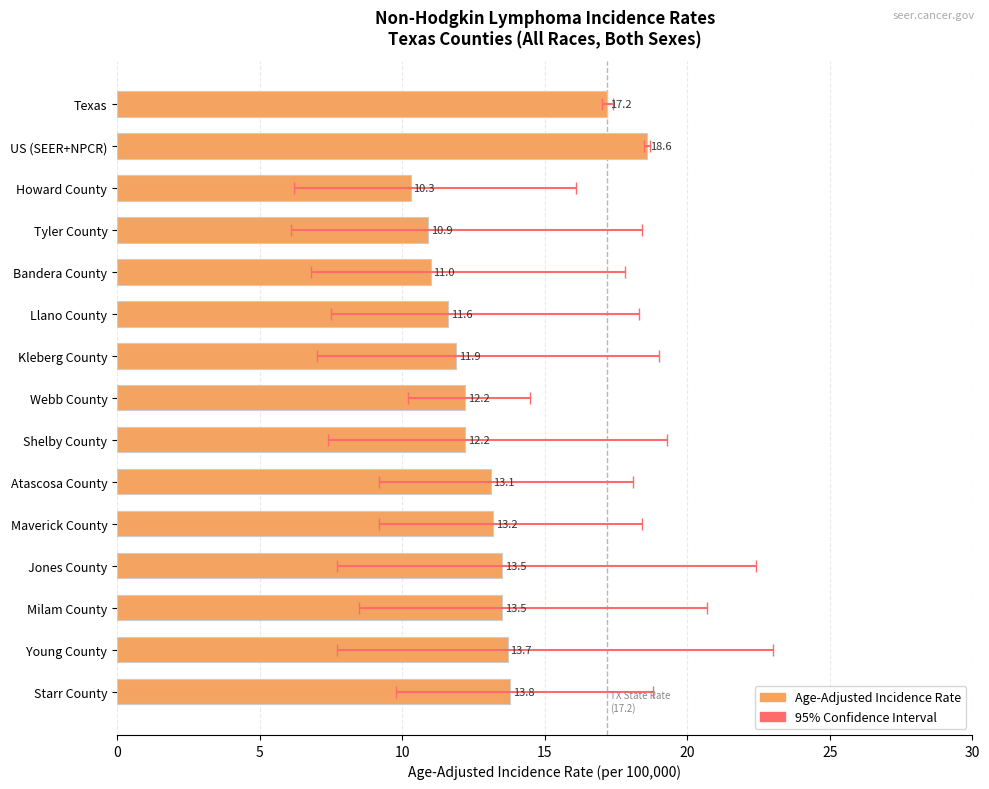

True or false: the data shows 4.5 at Llano County.

False